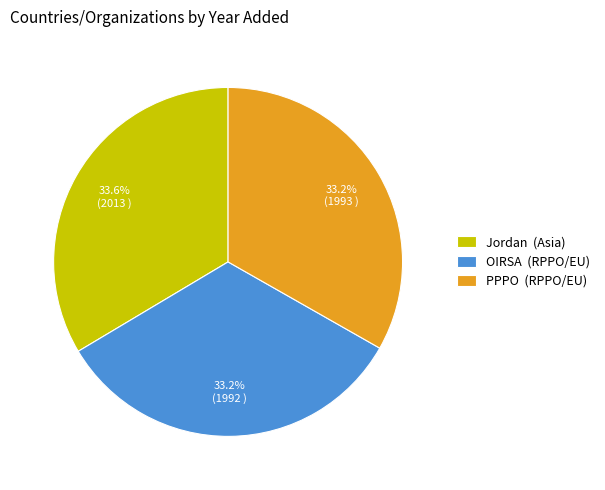

What percentage do OIRSA and Jordan together represent?

66.8%